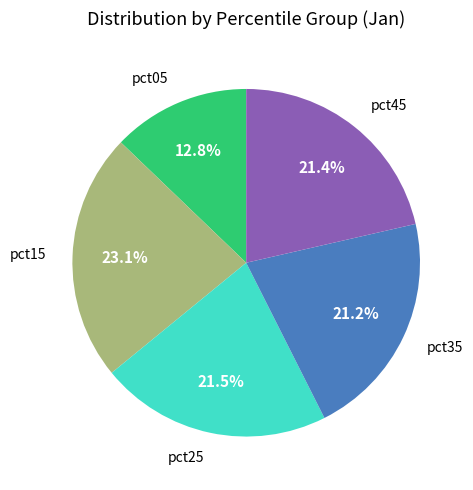

Is there a majority slice in this chart?

No